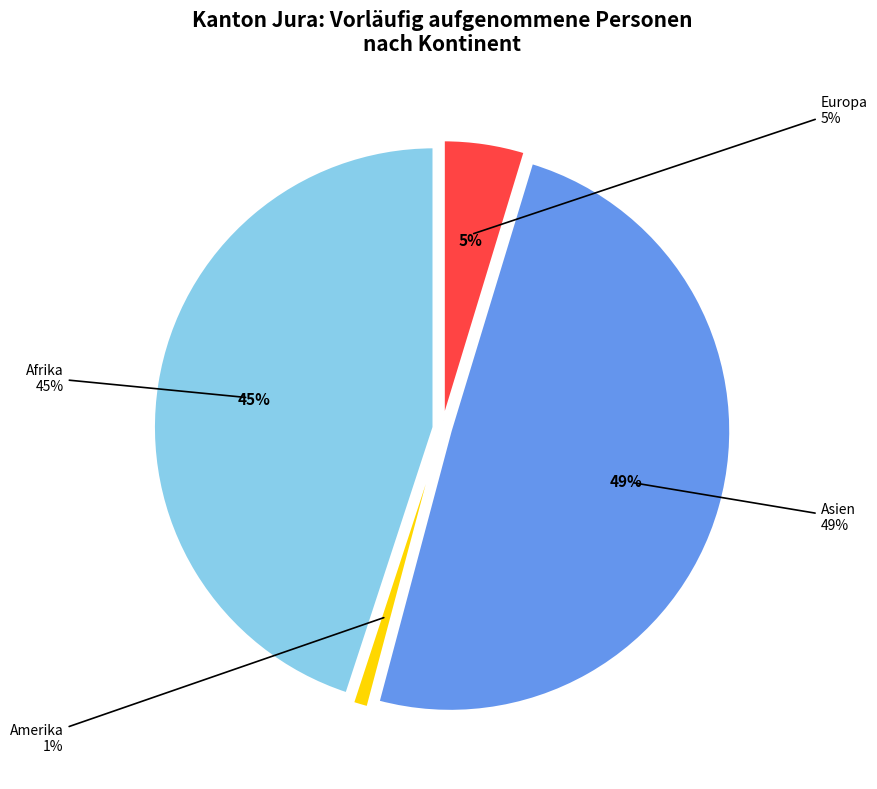

Count the number of slices in the pie.

5